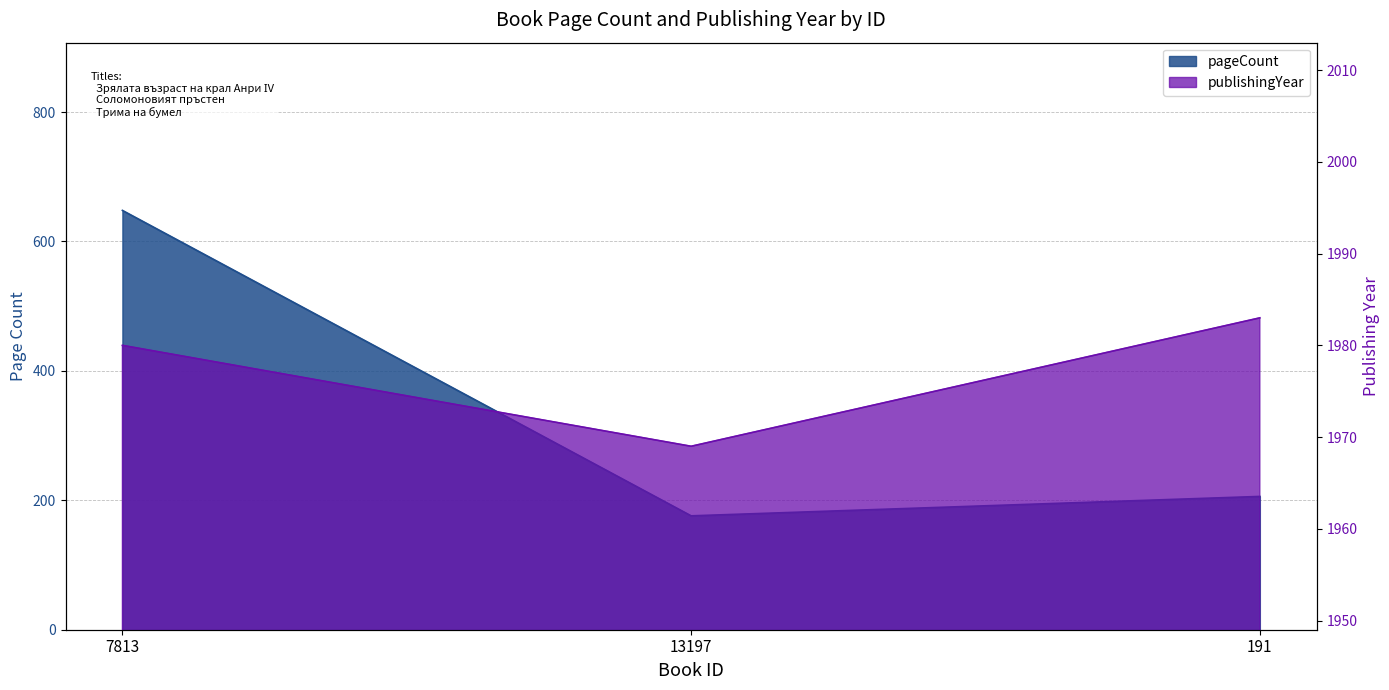

At how many categories does at least one series exceed 194?

3